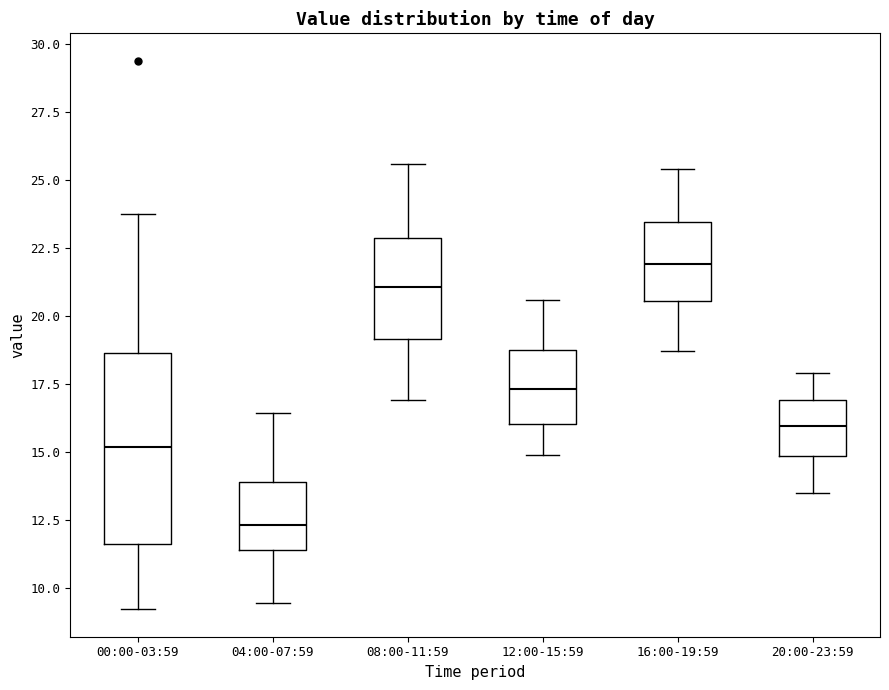

Which box has the lowest median line?

04:00-07:59